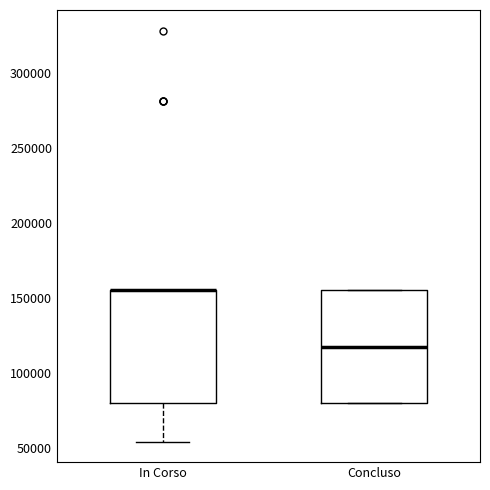

Reading left to right, read every box against the y-axis: the position of its median line, the range the box covers, and the ends of its whiskers. The values are not printed on the chart, so give them approximately, as read against the axis.

In Corso: median 155000 (drawn on the box's upper edge), box 80000 to 155000, whiskers 55000 to 155000
Concluso: median 120000, box 80000 to 155000, whiskers 80000 to 155000